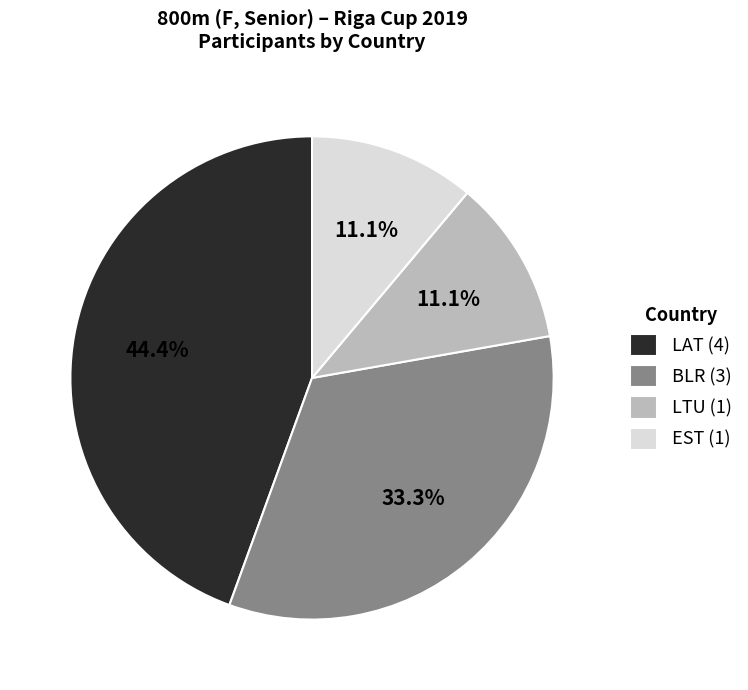

To the nearest percent, what is the difference between the largest and smallest slice percentages?

33%